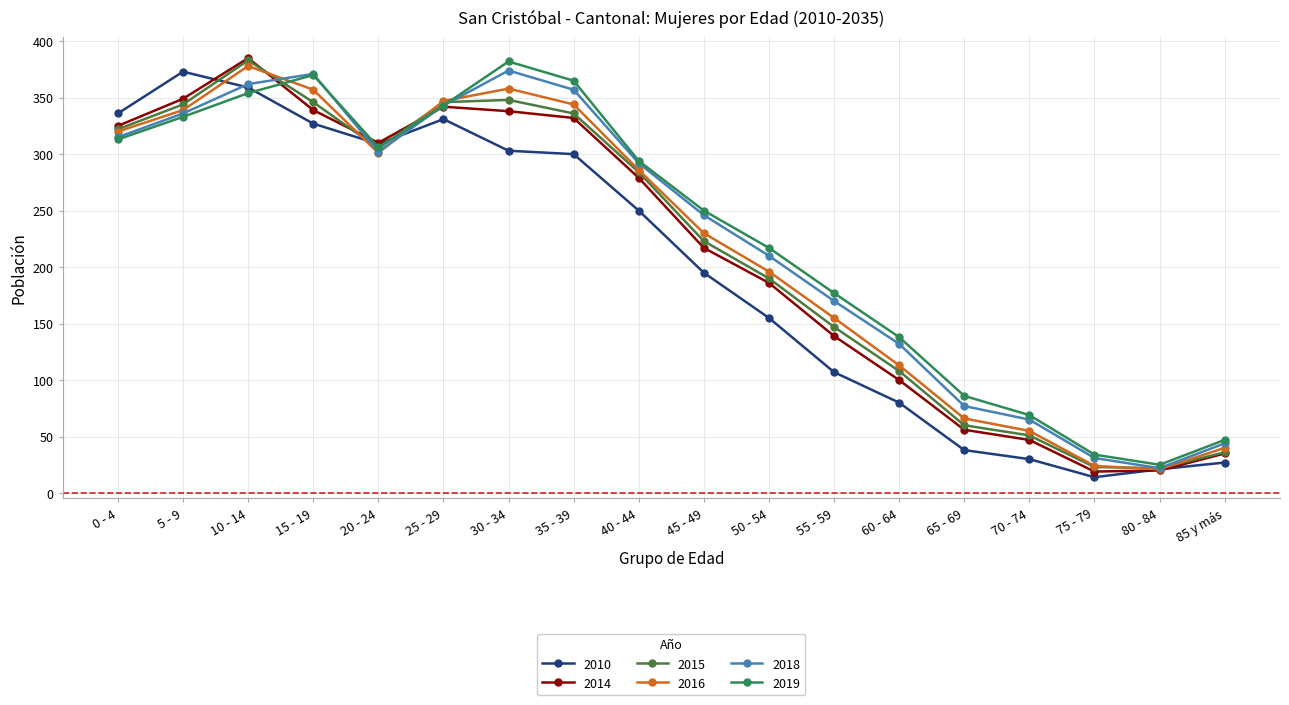

Reading left to right, transcribe all the data shown in this chart.

2010: 336	373	359	327	309	331	303	300	250	195	155	107	80	38	30	14	21	27
2014: 325	349	385	339	310	342	338	332	279	217	186	139	100	56	47	19	20	35
2015: 322	344	383	346	305	346	348	336	284	223	190	147	108	60	51	23	22	36
2016: 320	339	378	357	301	347	358	344	286	230	196	155	113	66	55	24	21	40
2018: 315	336	362	371	302	343	374	357	292	246	210	170	132	77	65	31	22	44
2019: 313	333	354	370	306	343	382	365	294	250	217	177	138	86	69	34	25	47